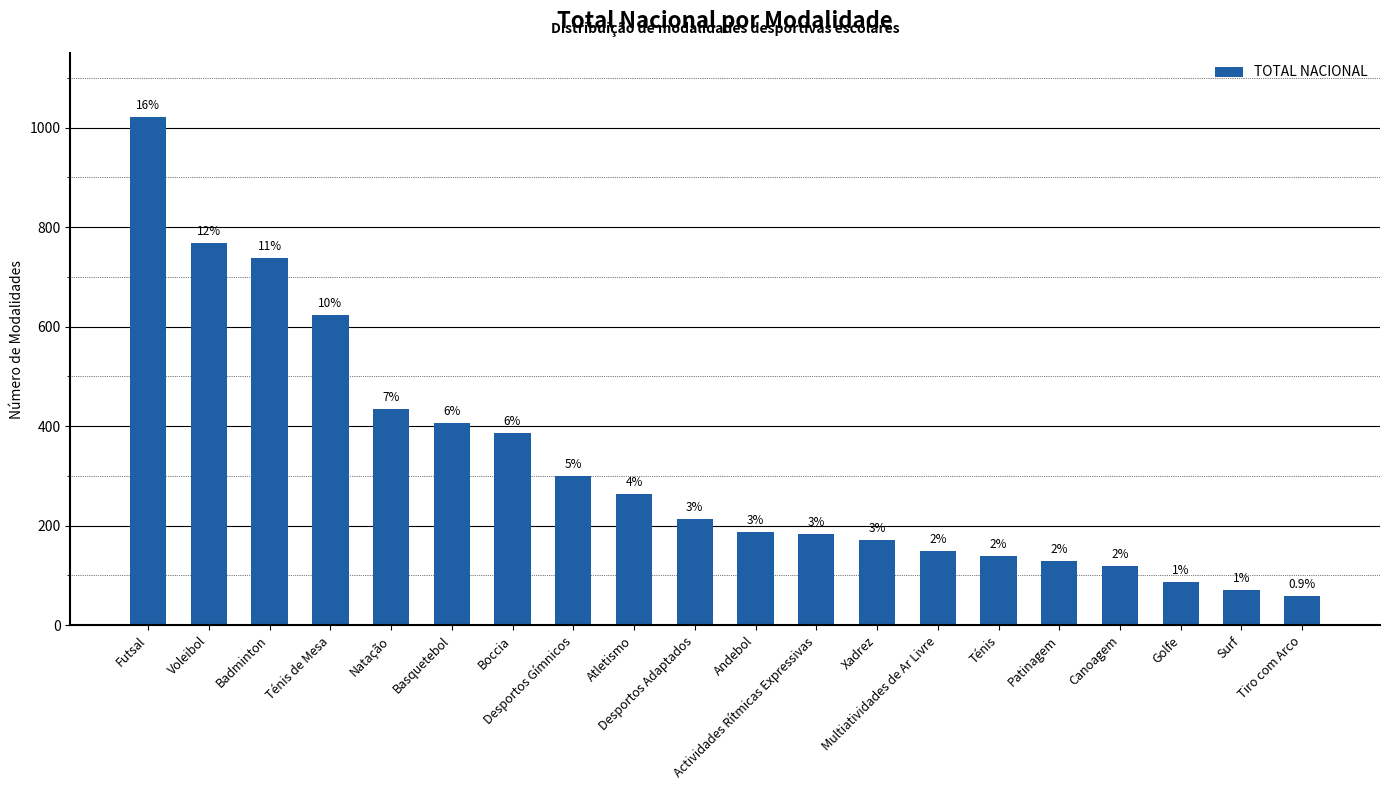

Does the chart contain any negative values?

No